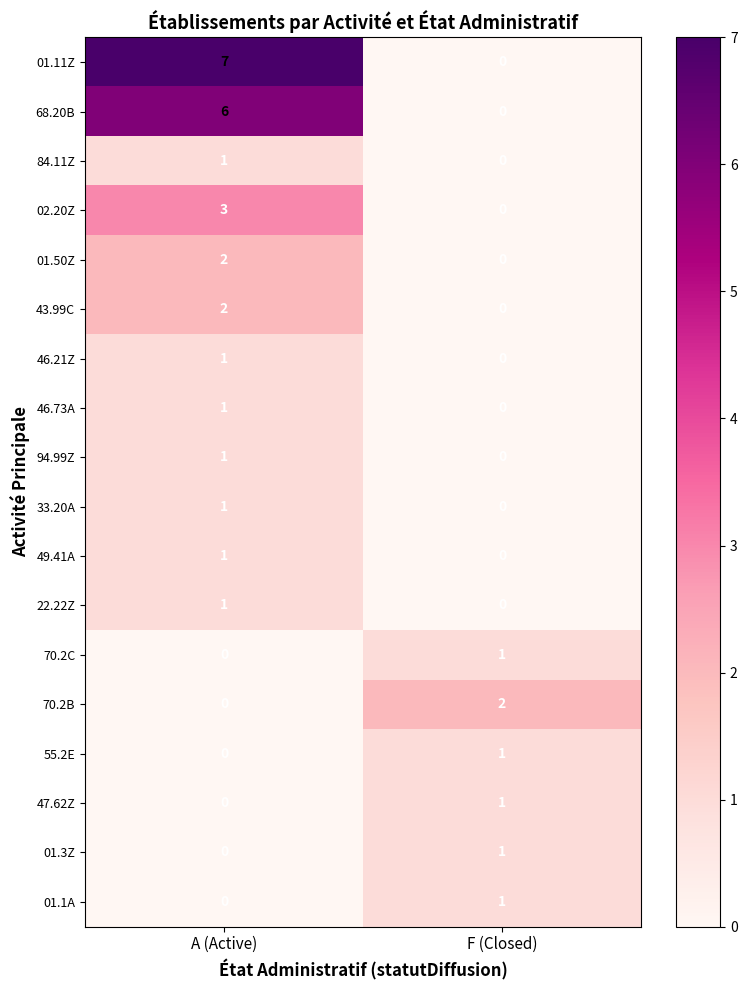

List the labels in order of 22.22Z value, largest first.

A (Active), F (Closed)